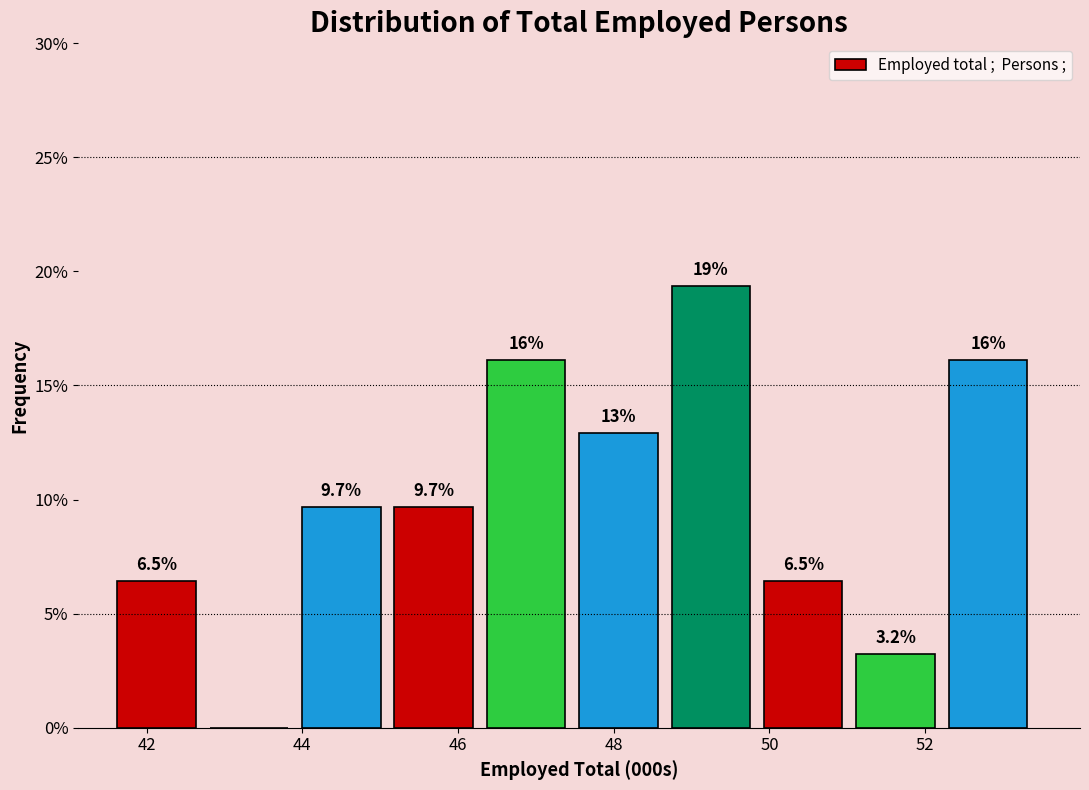

Which range on the x-axis has the tallest bar?

48.8 to 50.0